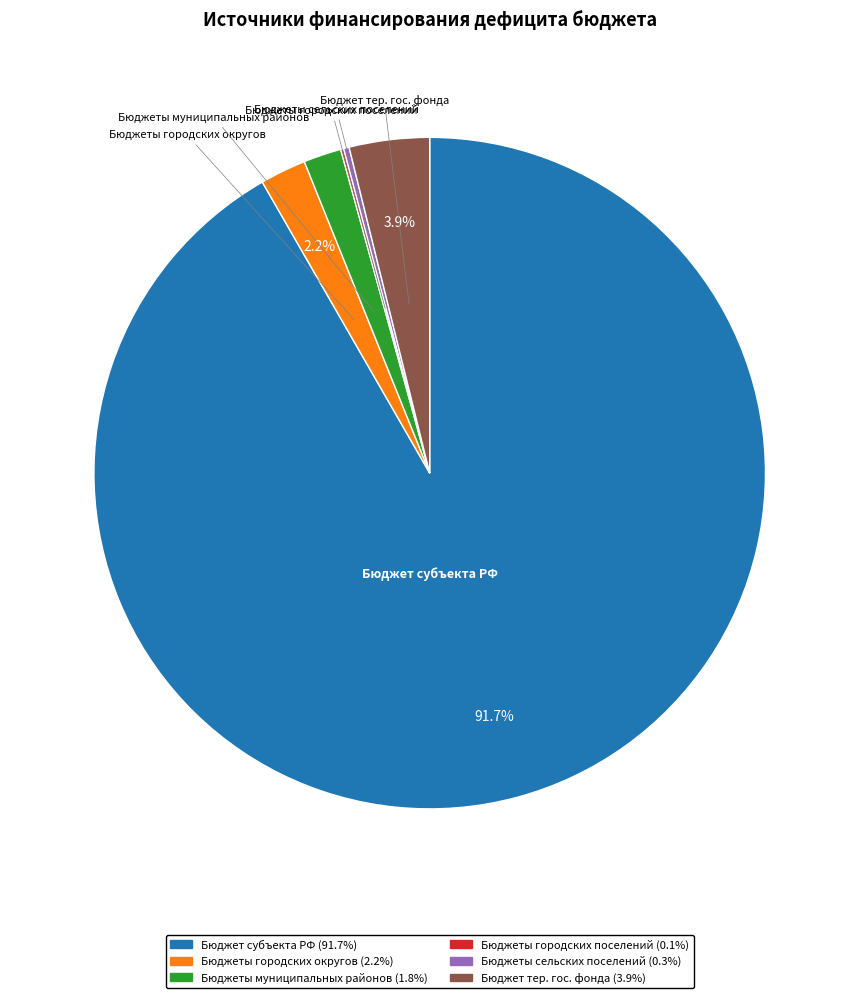

Does Бюджет субъекта РФ represent more than half of the total?

Yes